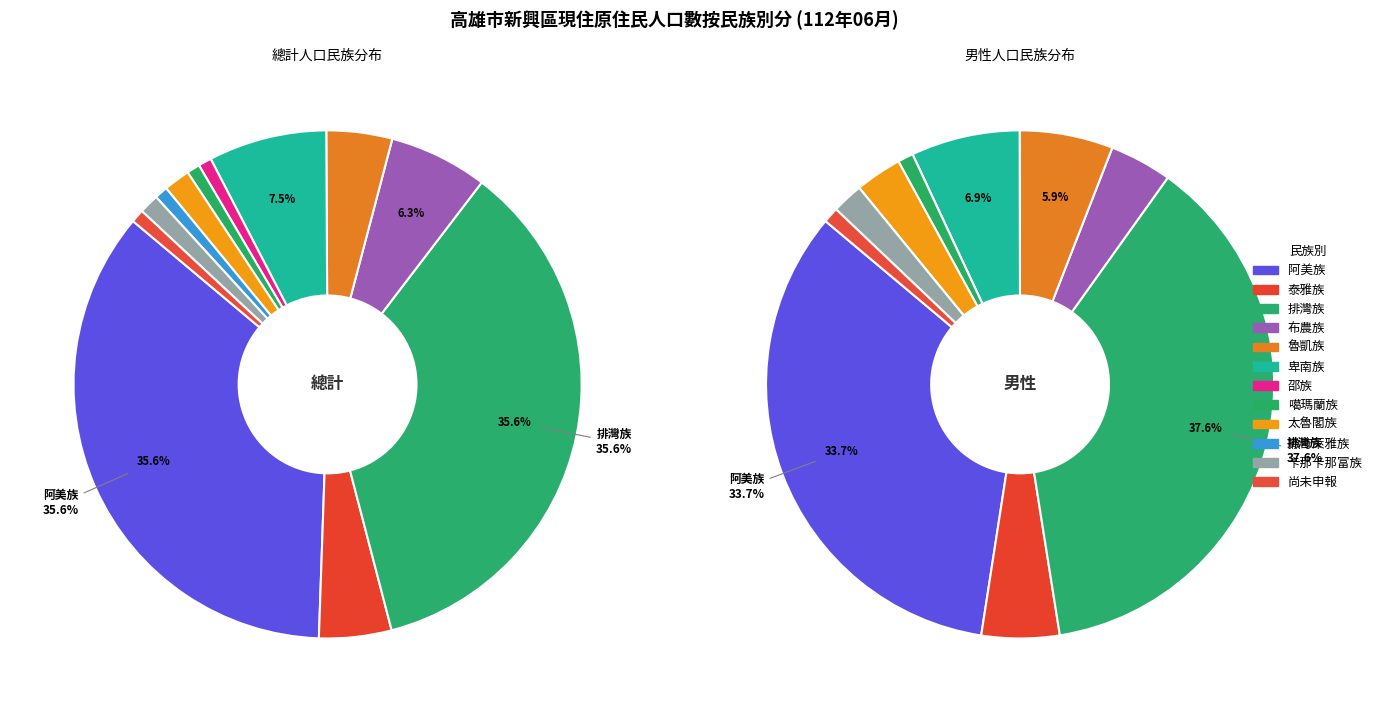

What is the ratio of the value at 泰雅族 to the value at 撒奇萊雅族?

5.5